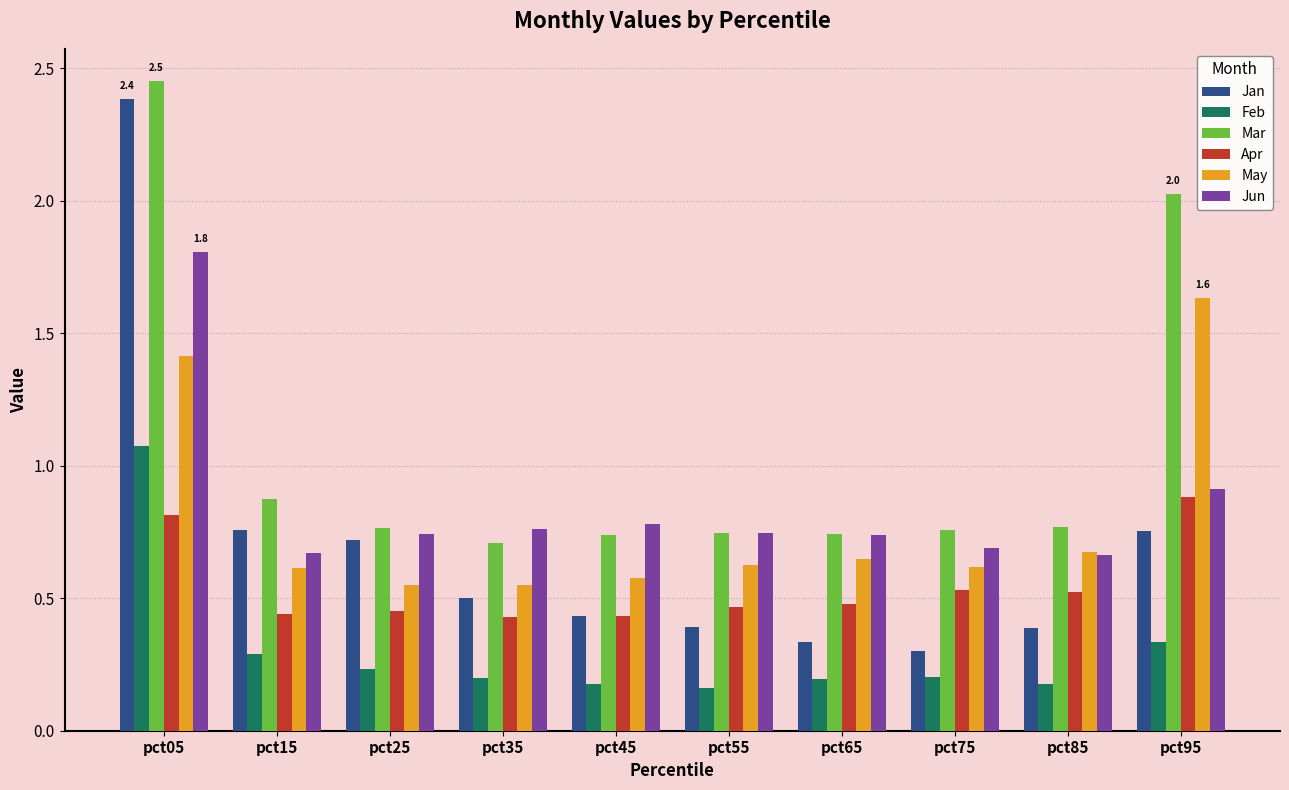

Is it true that Jun equals 0.5 at pct95?

False